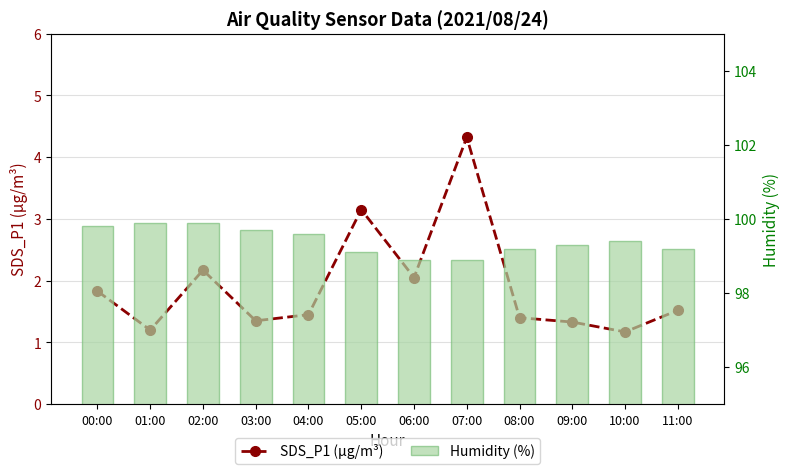

What position from the right is 04:00?

8